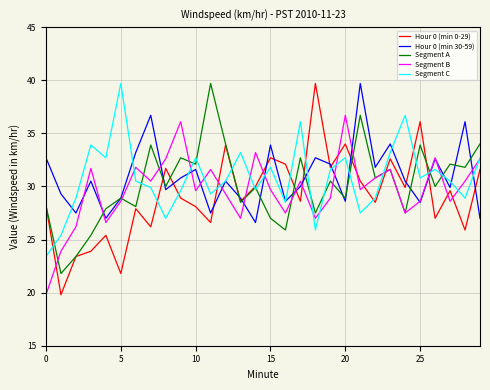

Which series has the widest spread of values?

Hour 0 (min 0-29)